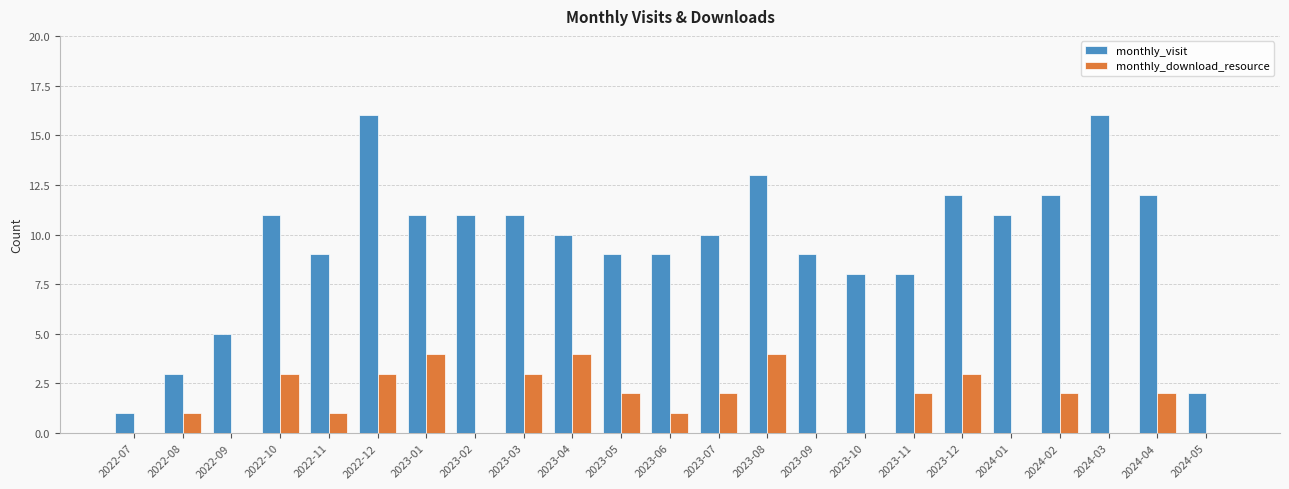

What is the sum of all monthly_download_resource values?

37